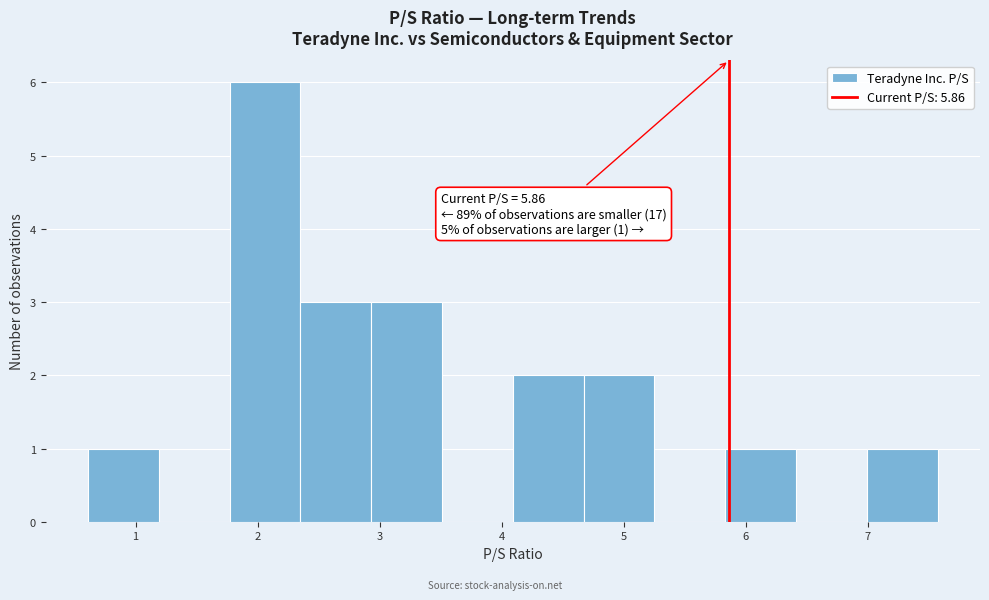

Over which range of the x-axis is the bar tallest?

1.77 to 2.35